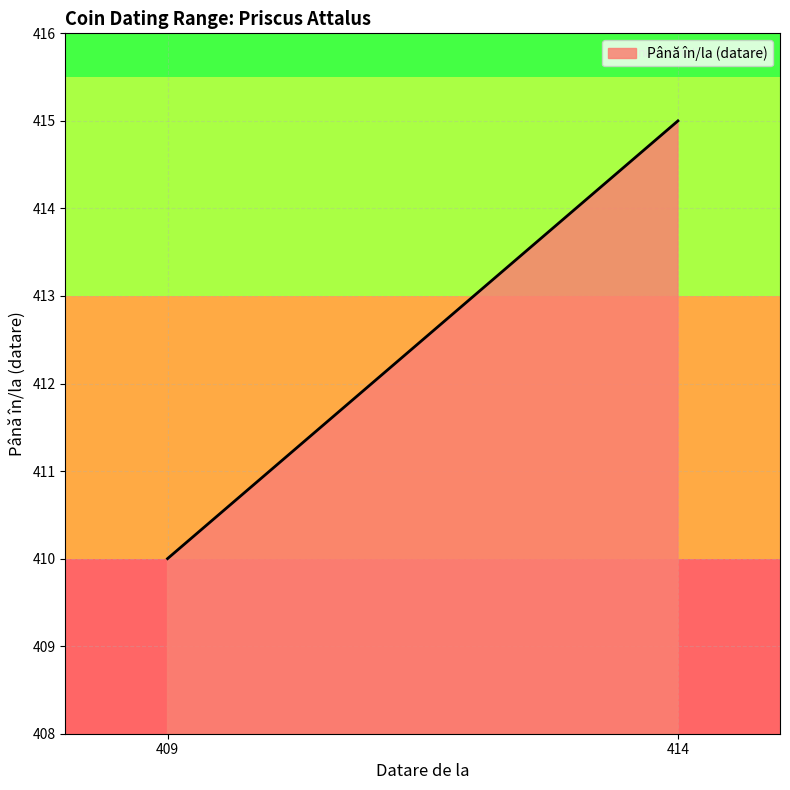

True or false: there are more than 0 points higher than both neighbors.

False